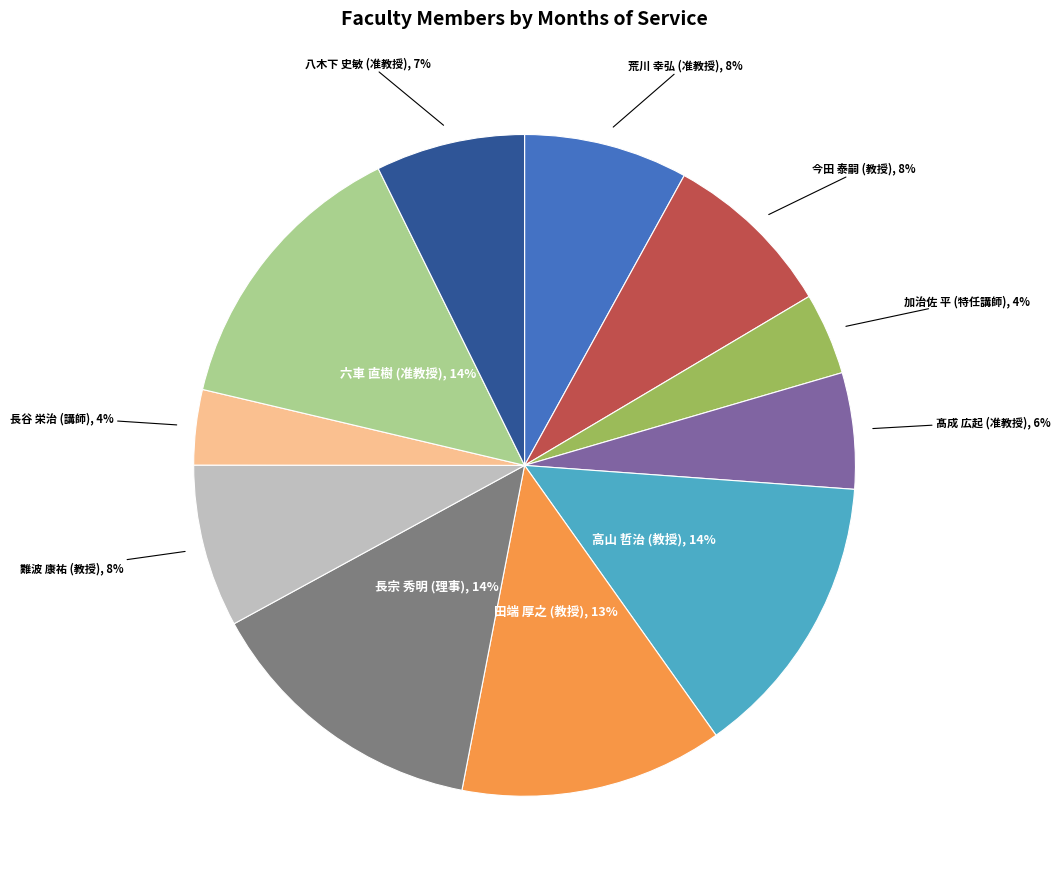

Is there a majority slice in this chart?

No